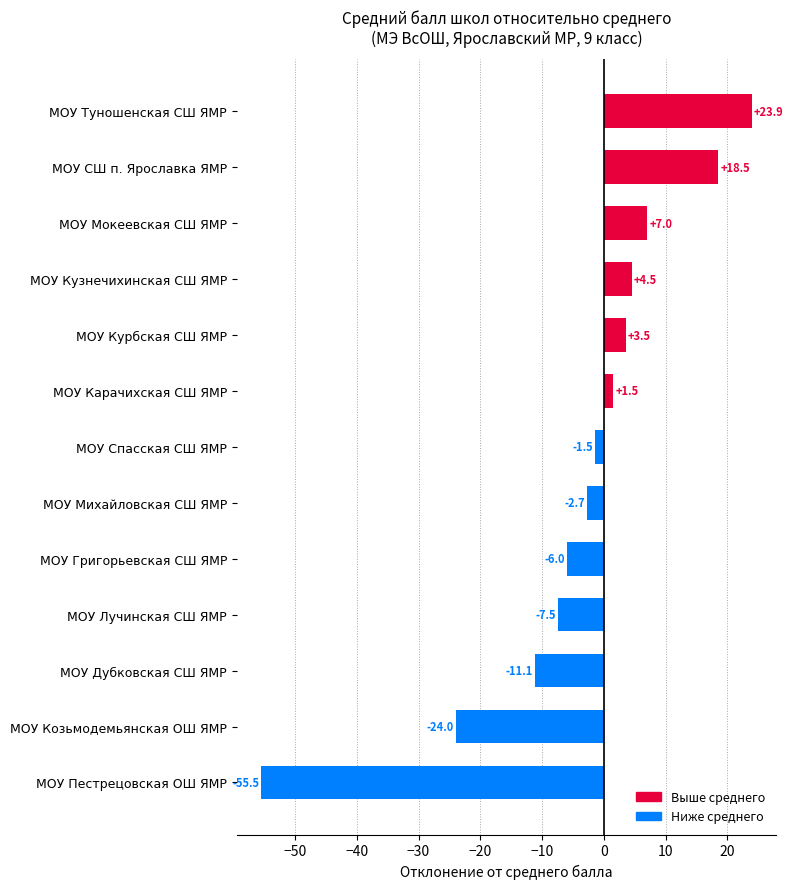

Which label corresponds to the largest value in the chart?

МОУ Туношенская СШ ЯМР